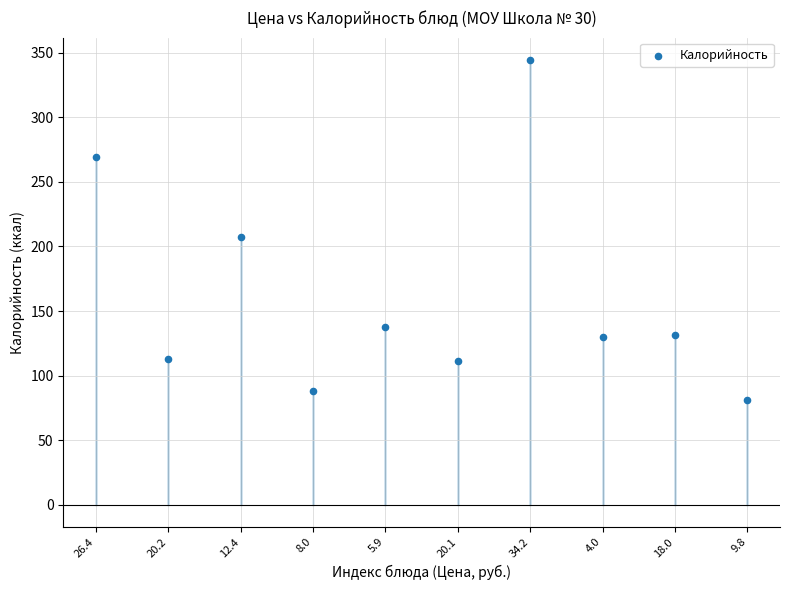

What Y value in the scatter plot is closest to 212?

207.2